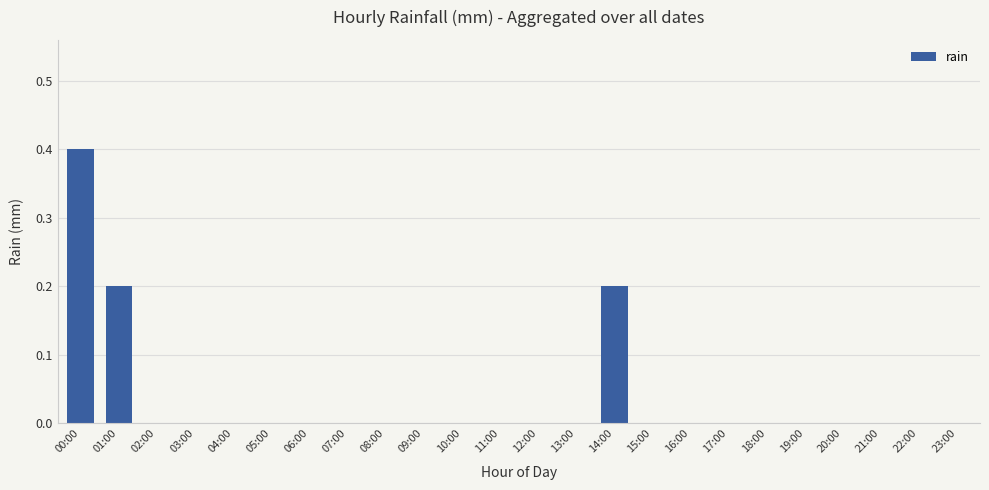

The chart shows a value of 0.1 at 09:00. True or false?

False